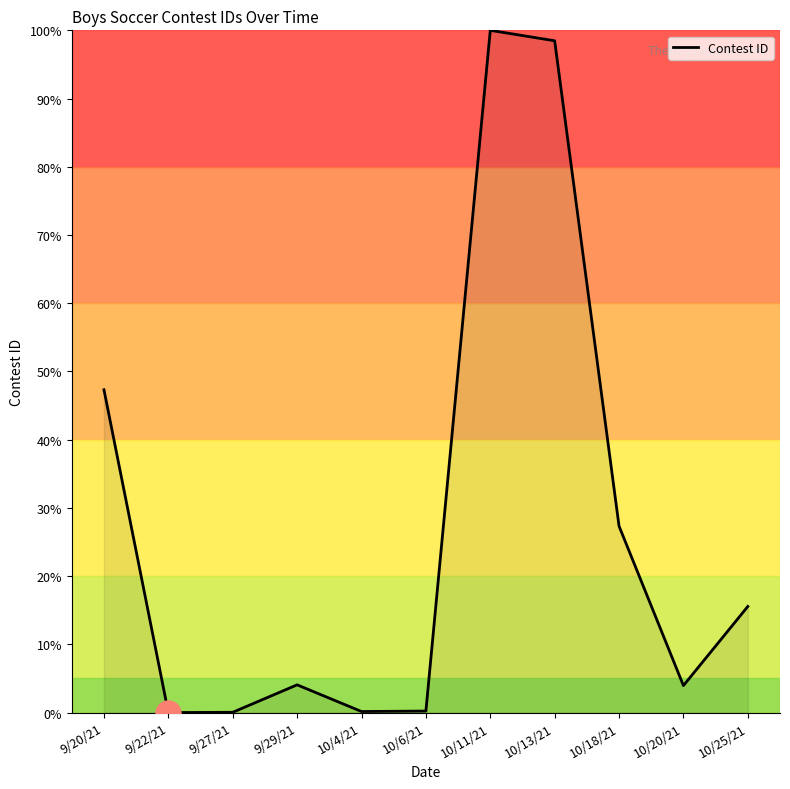

At which label does the data first exceed 4?

9/20/21